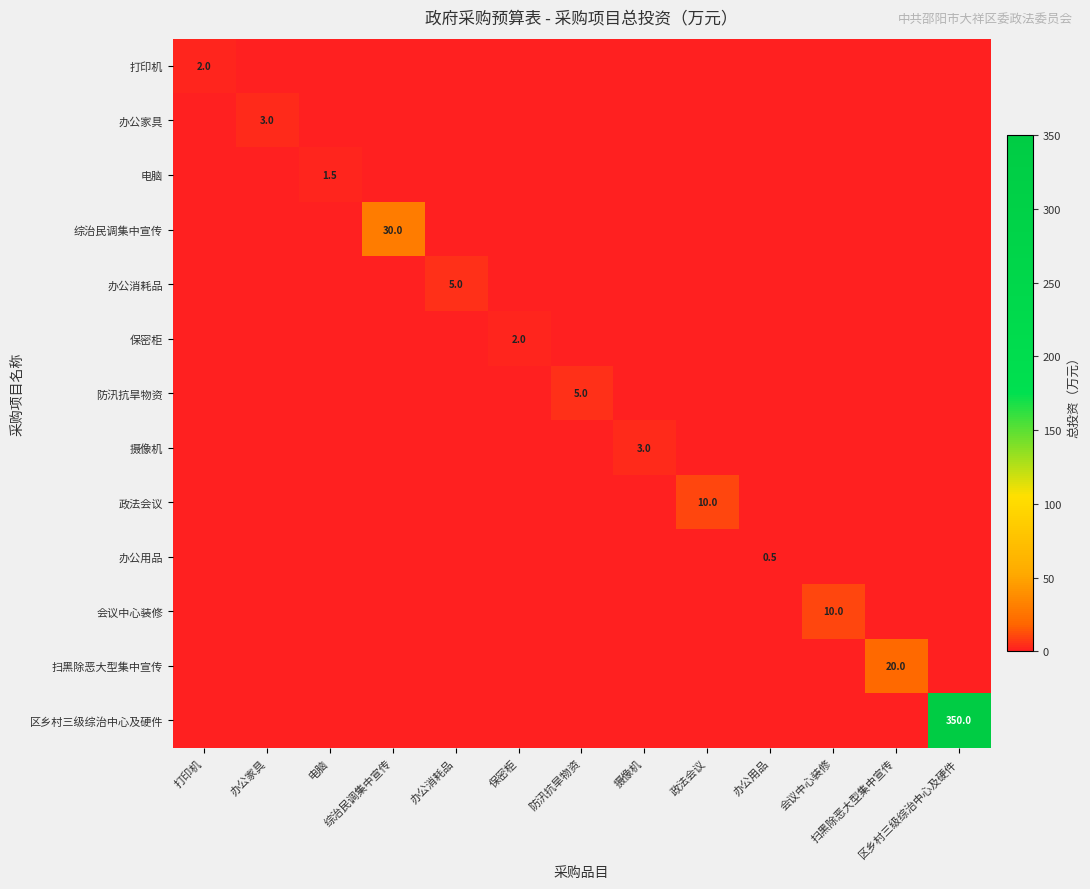

Where is 综治民调集中宣传 nearest to the value 15?

打印机